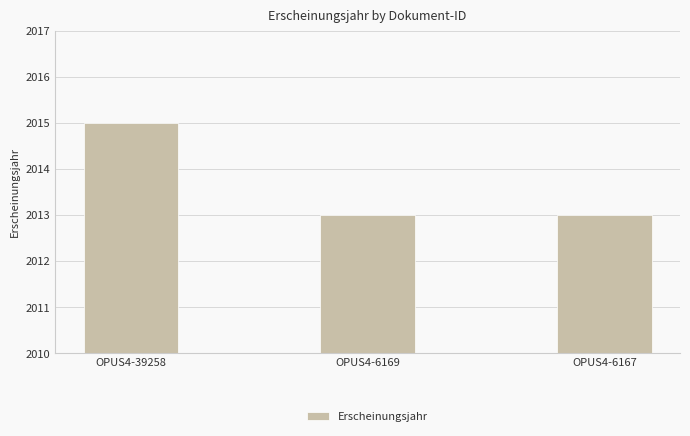

The chart shows a value of 3615 at OPUS4-6167. True or false?

False